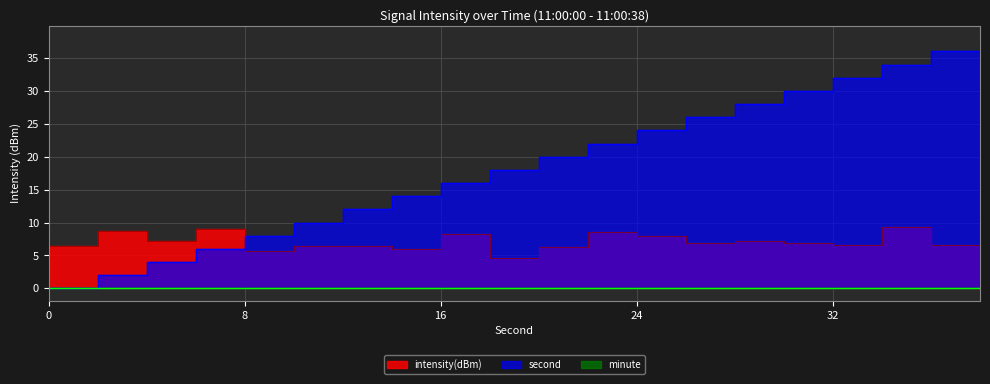

What is the sum of all intensity(dBm) values?

141.7